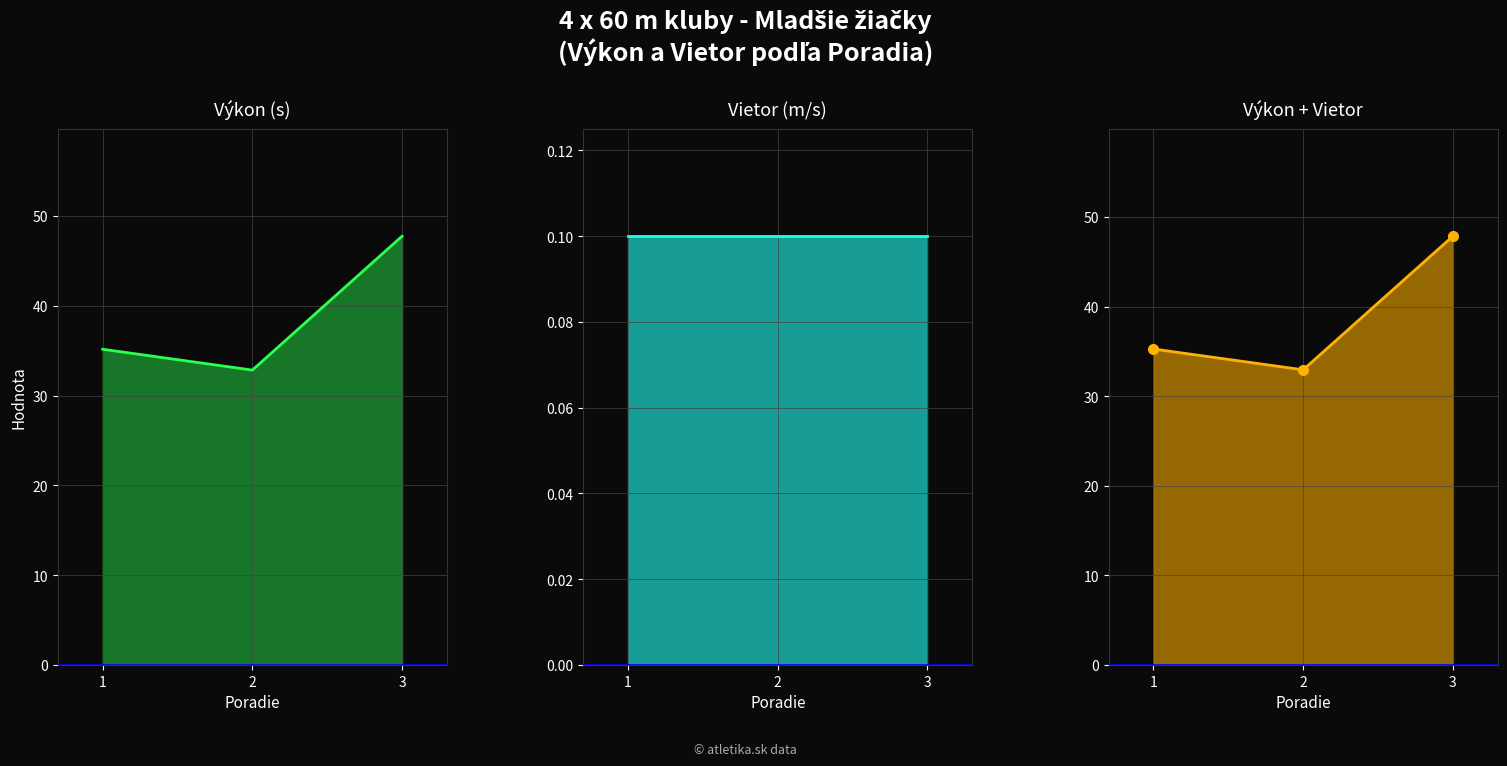

At how many categories does at least one series exceed 41?

1